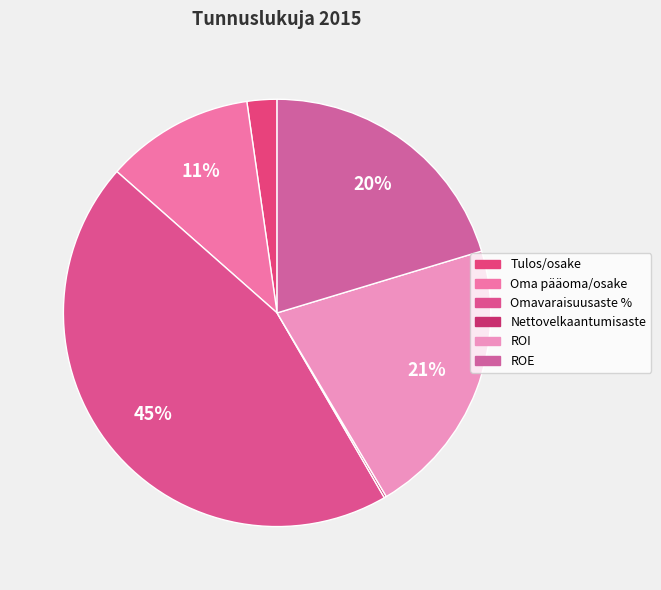

Rank the categories by value from highest to lowest.

Omavaraisuusaste %, ROI, ROE, Oma pääoma/osake, Tulos/osake, Nettovelkaantumisaste